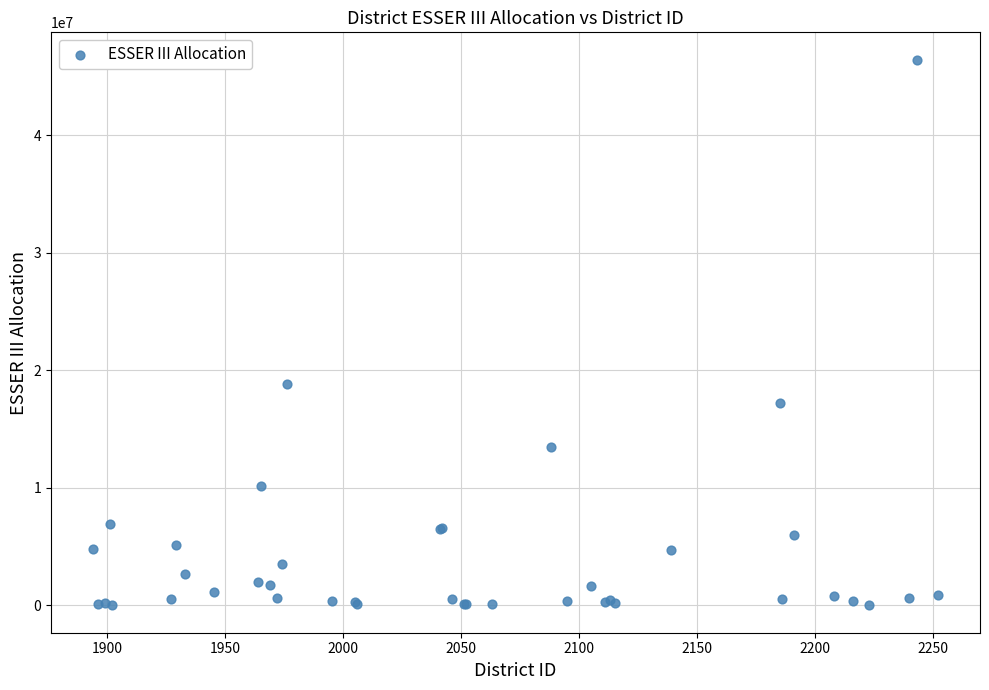

What Y value in the scatter plot is closest to 23212522?

18862980.6